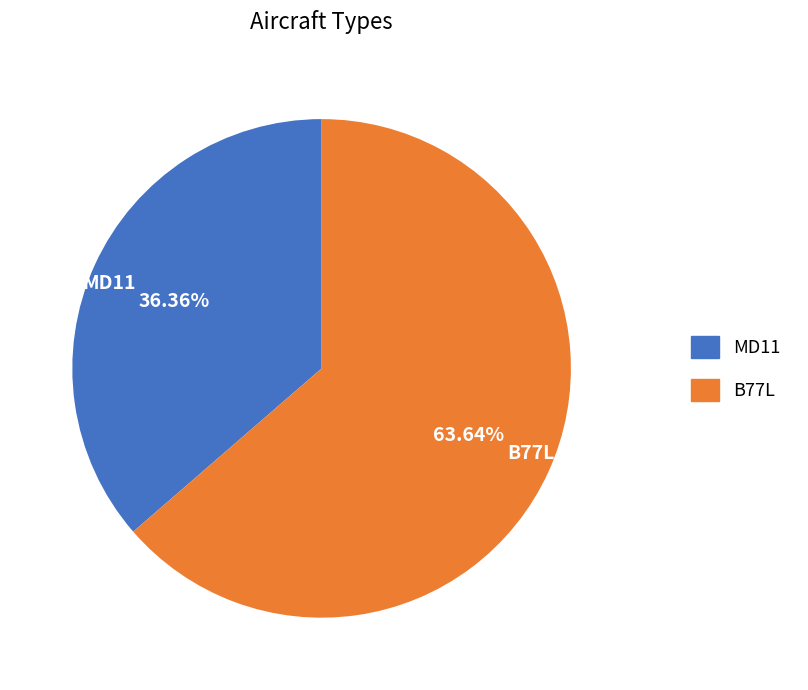

Is it true that B77L is 64% of the pie?

True